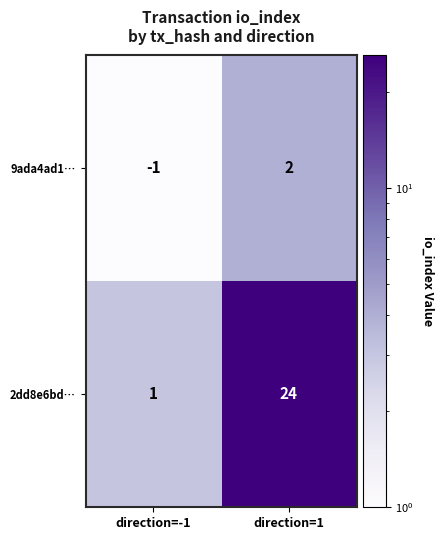

What is the total value across all series at direction=1?

26